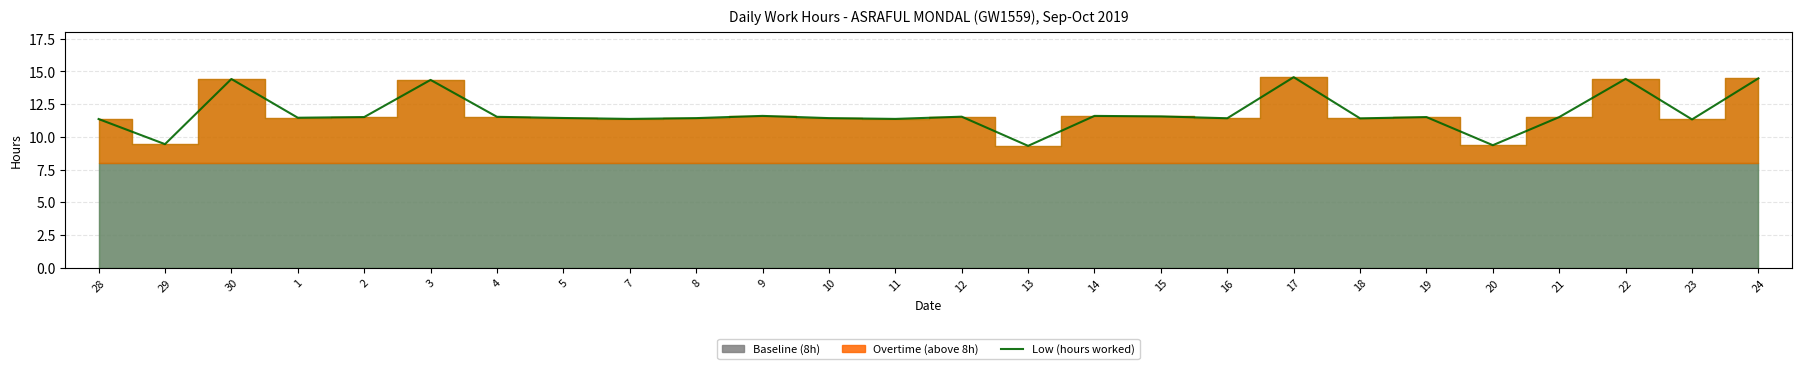

What position from the right is 12?

13